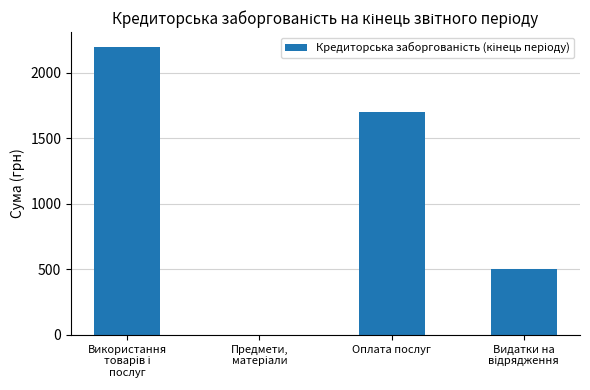

What value does the data have at Оплата послуг?

1699.7